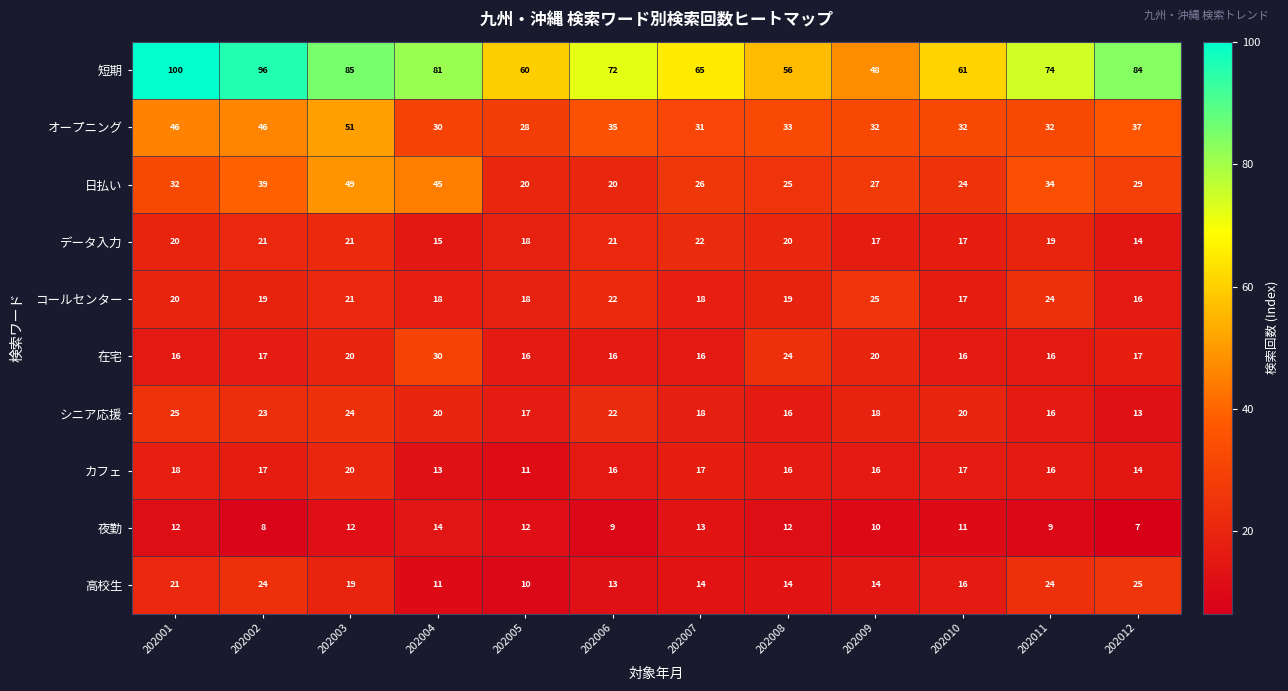

What is the approximate value of オープニング at 202010?

32